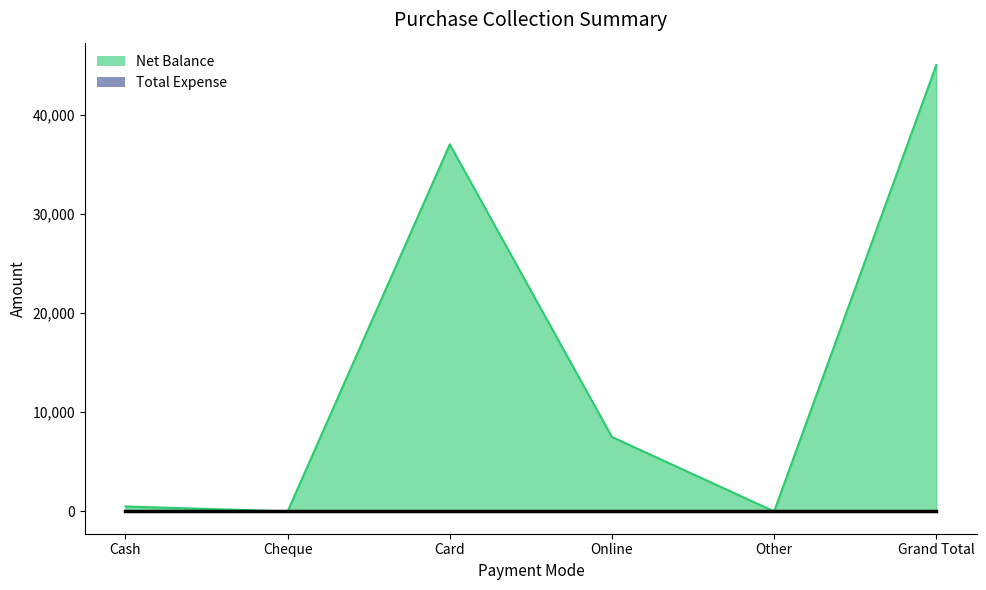

What is the value of the 1st point from the left?

500